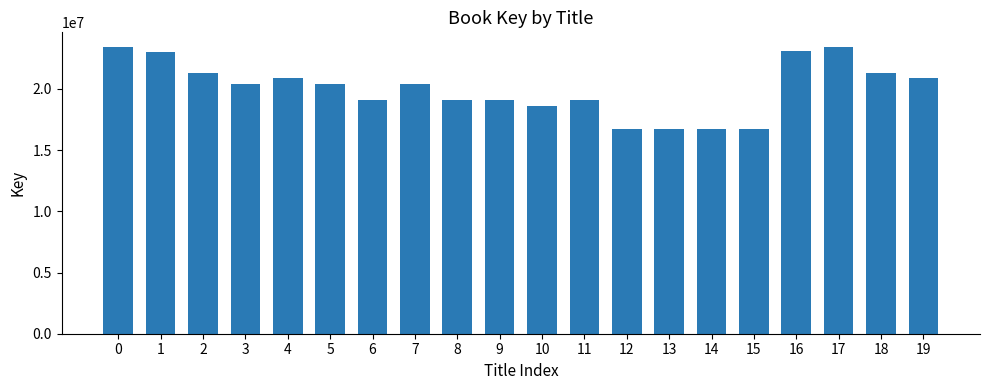

What is the greatest value displayed?

23443002